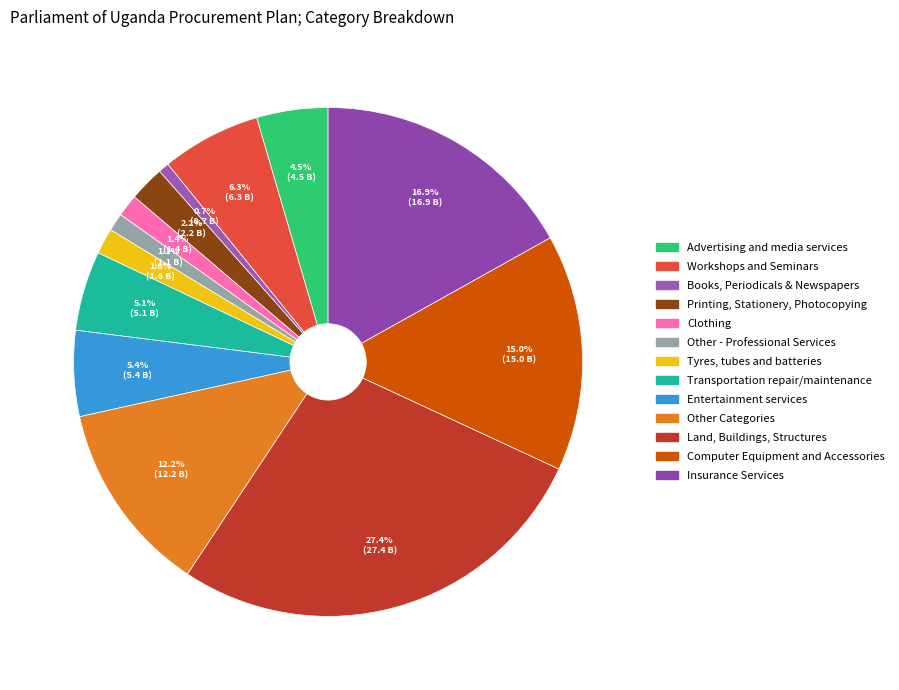

The Books, Periodicals & Newspapers slice represents 1% of the pie. True or false?

True